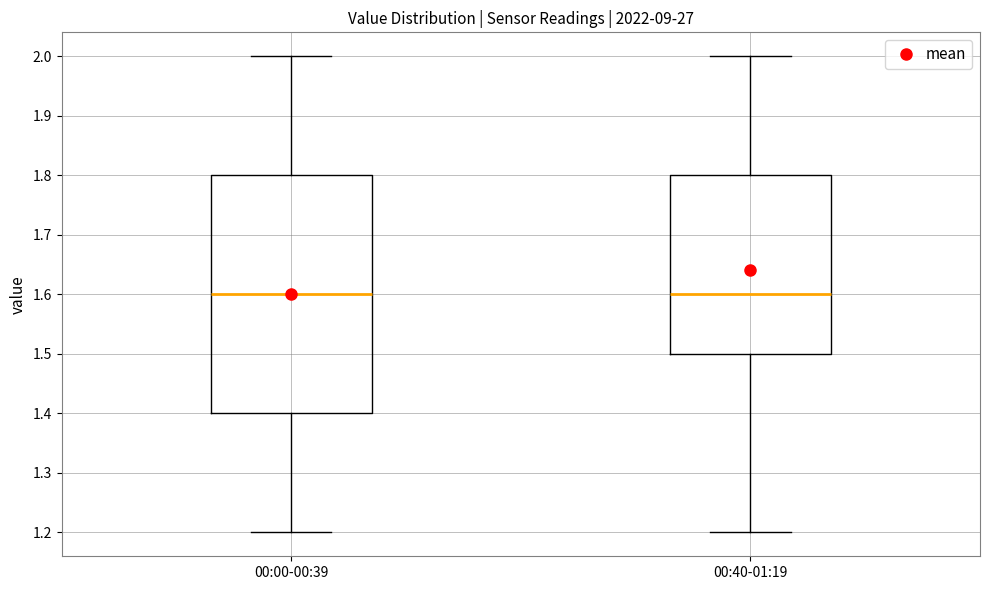

Which box is the tallest, from its lower edge to its upper edge?

00:00-00:39